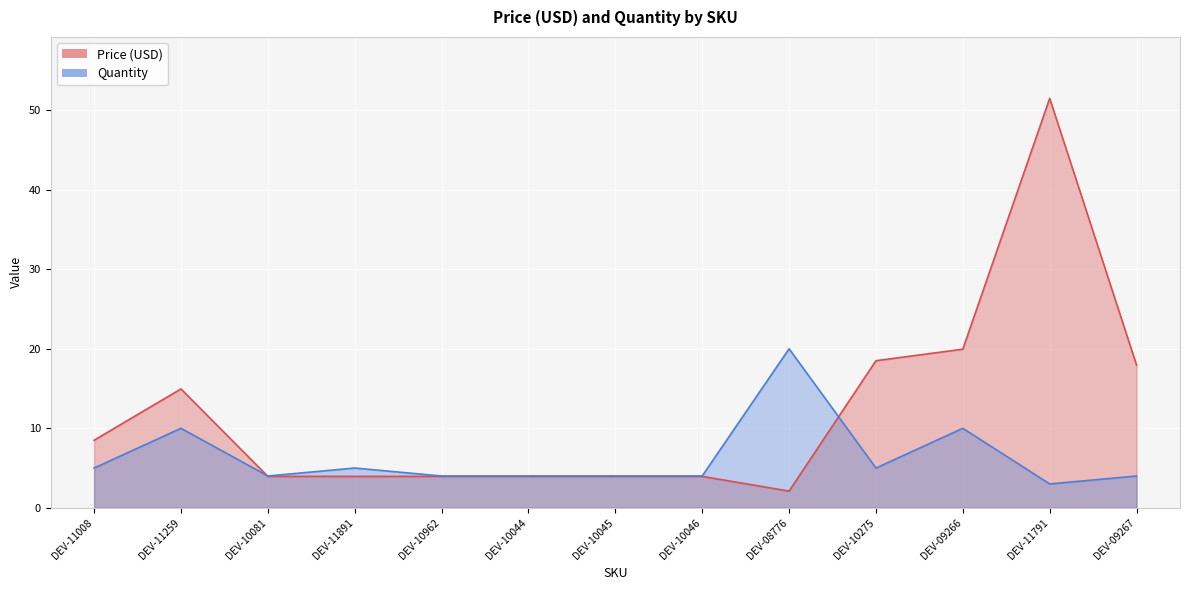

The value of Quantity at DEV-10962 is 2.5. True or false?

False